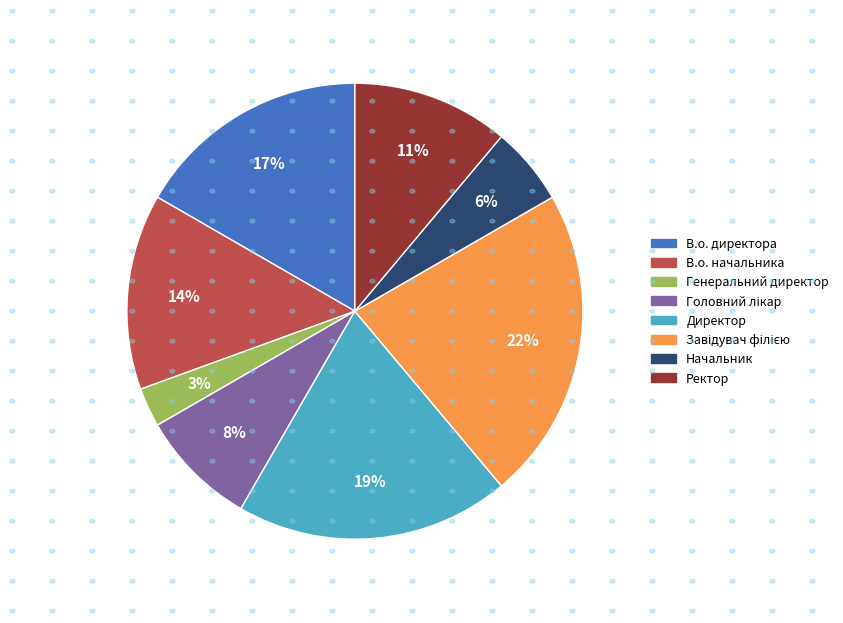

Combined, do Директор and Начальник account for over 50%?

No